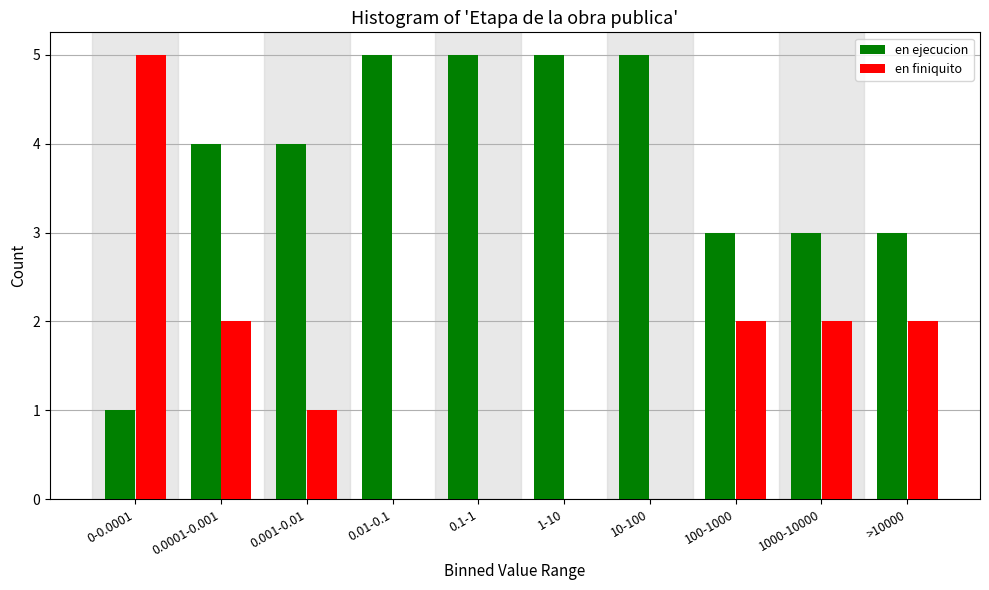

Reading right to left, list all the values displayed in this chart.

en ejecucion: >10000=3	1000-10000=3	100-1000=3	10-100=5	1-10=5	0.1-1=5	0.01-0.1=5	0.001-0.01=4	0.0001-0.001=4	0-0.0001=1
en finiquito: >10000=2	1000-10000=2	100-1000=2	10-100=0	1-10=0	0.1-1=0	0.01-0.1=0	0.001-0.01=1	0.0001-0.001=2	0-0.0001=5